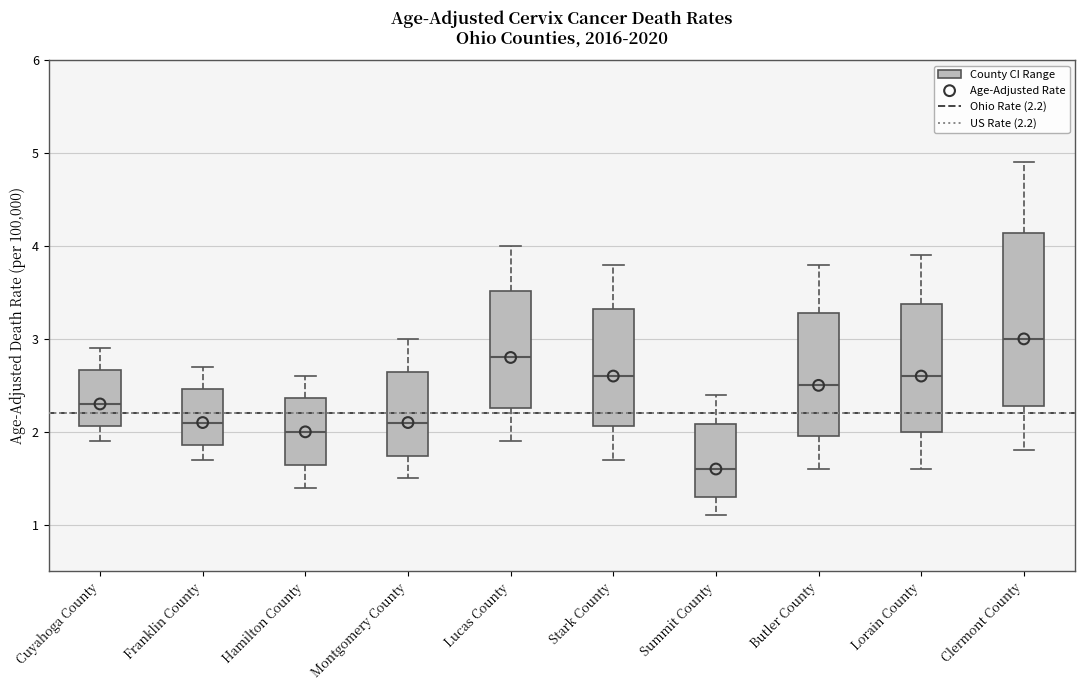

Where does the median line of the box for Lucas County sit on the y-axis? The values are not printed on the chart, so give them approximately, as read against the axis.

2.8